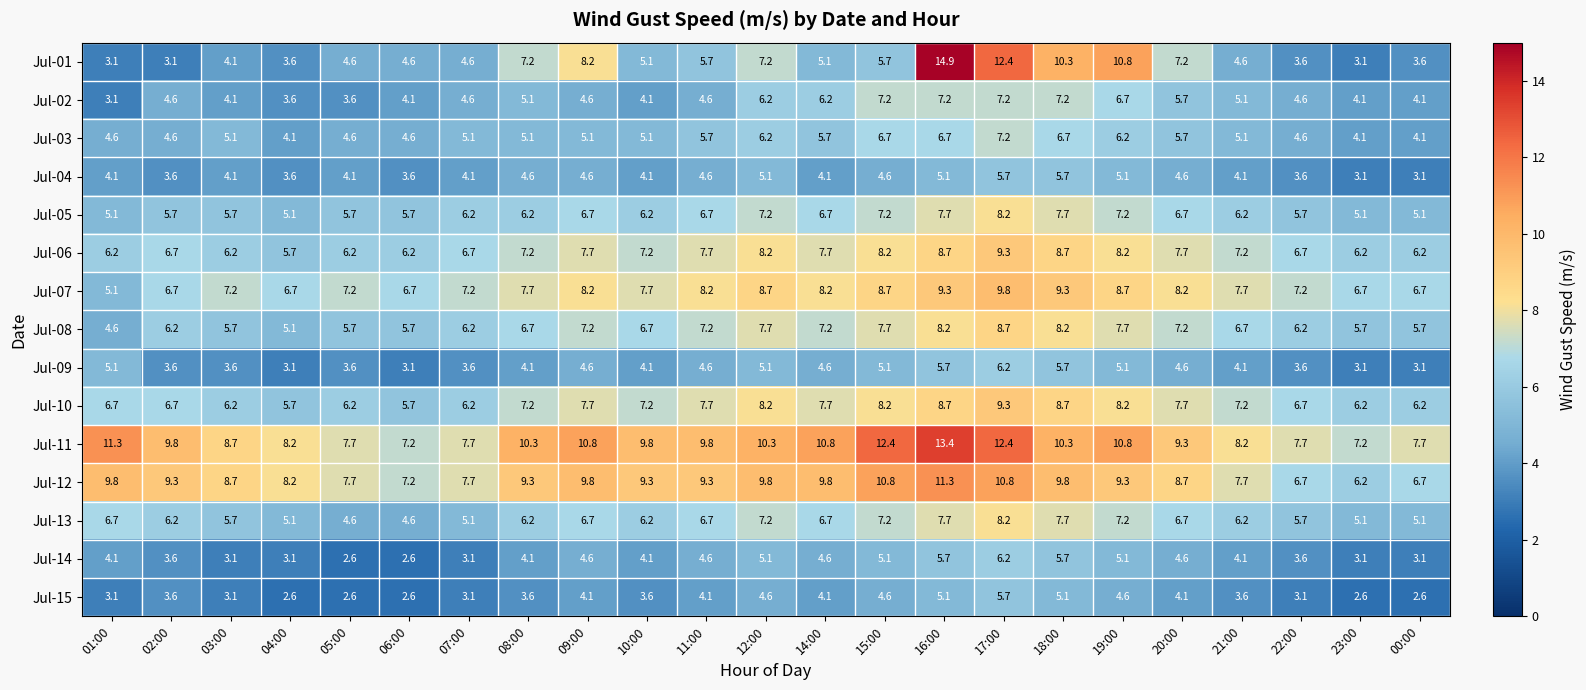

What is the difference between the maximum and minimum values in the Jul-06 series?

3.6